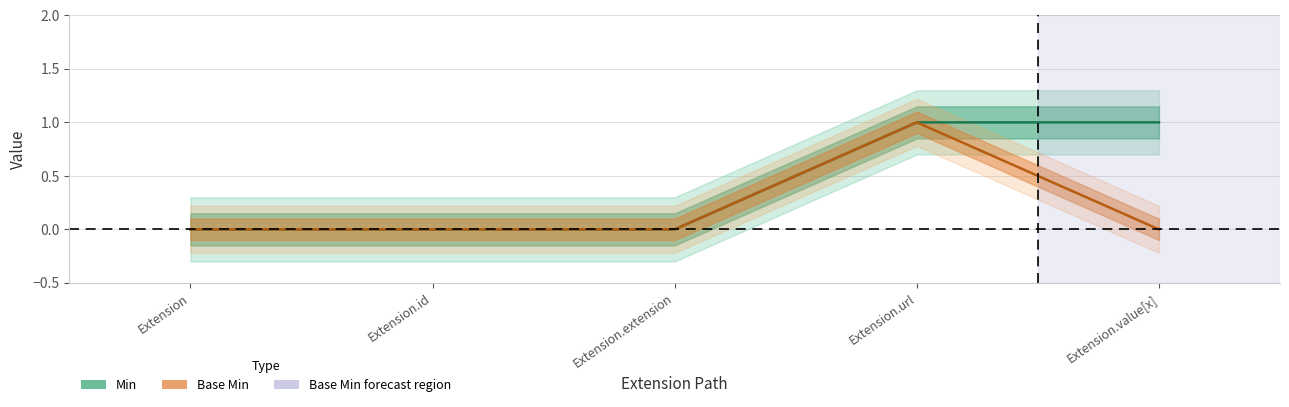

At which label is Min closest to 0?

Extension